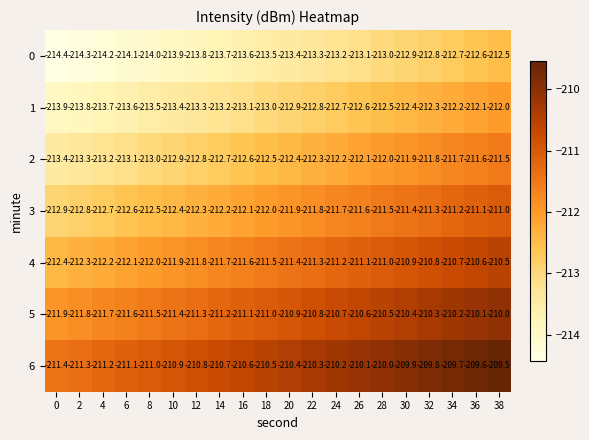

What is the average value of the 4 series?

-211.4